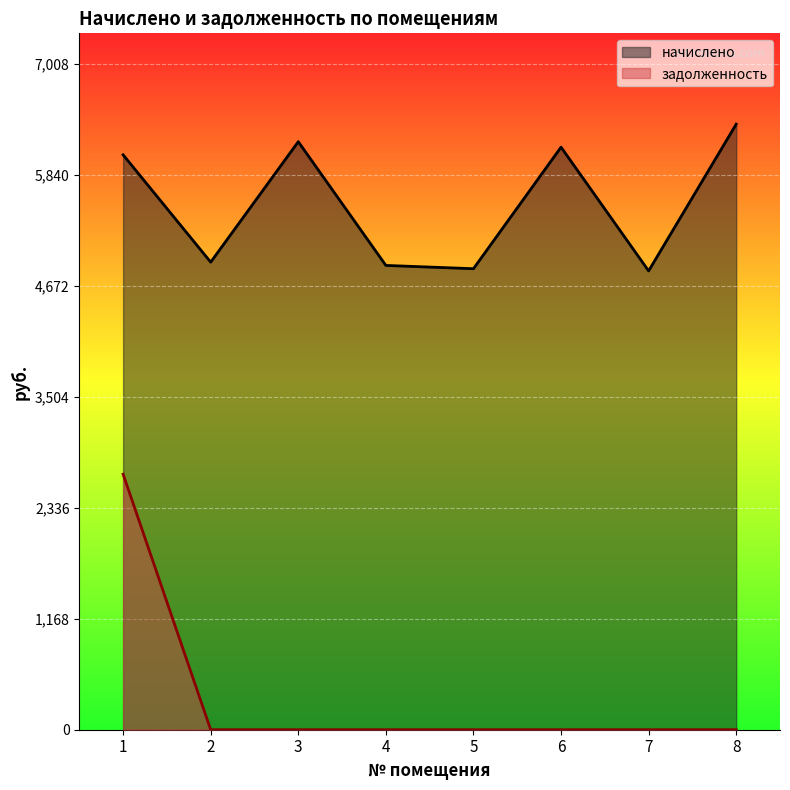

At which category does начислено reach its first local valley?

2